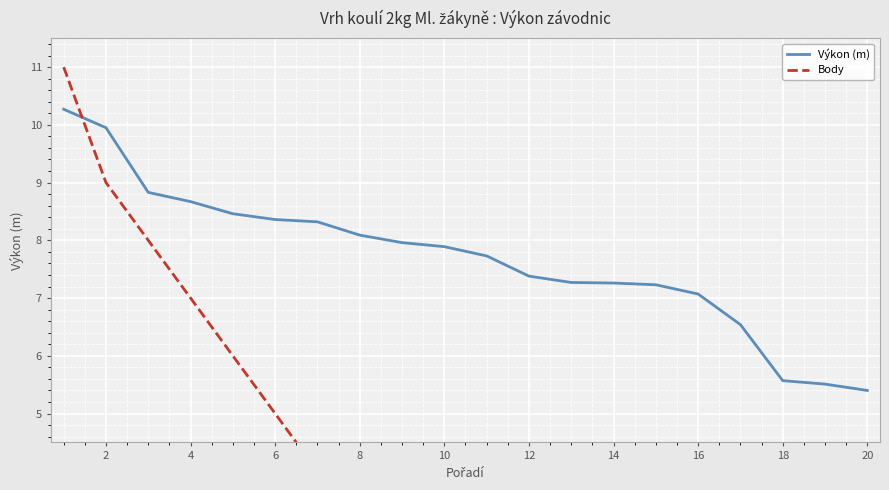

True or false: Body has more than 0 interior local peaks.

False